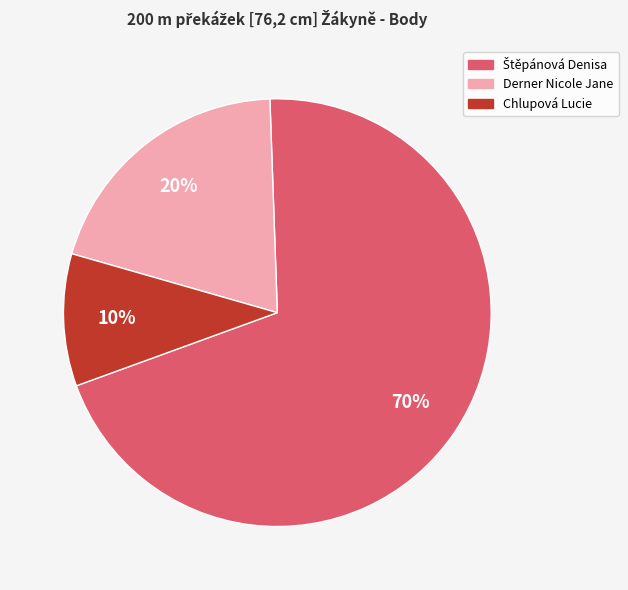

To the nearest percent, what percentage of the pie is Derner Nicole Jane?

20%